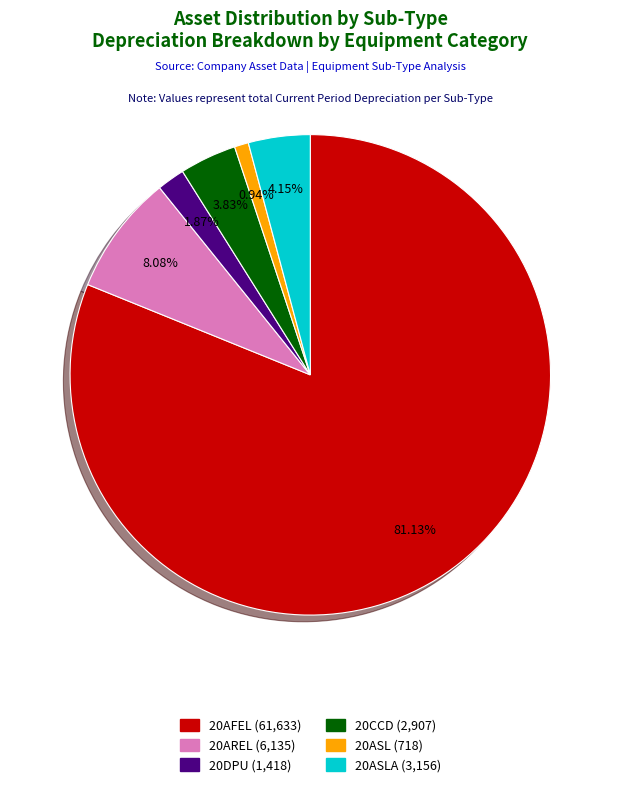

Is there any slice that represents more than half of the pie?

Yes